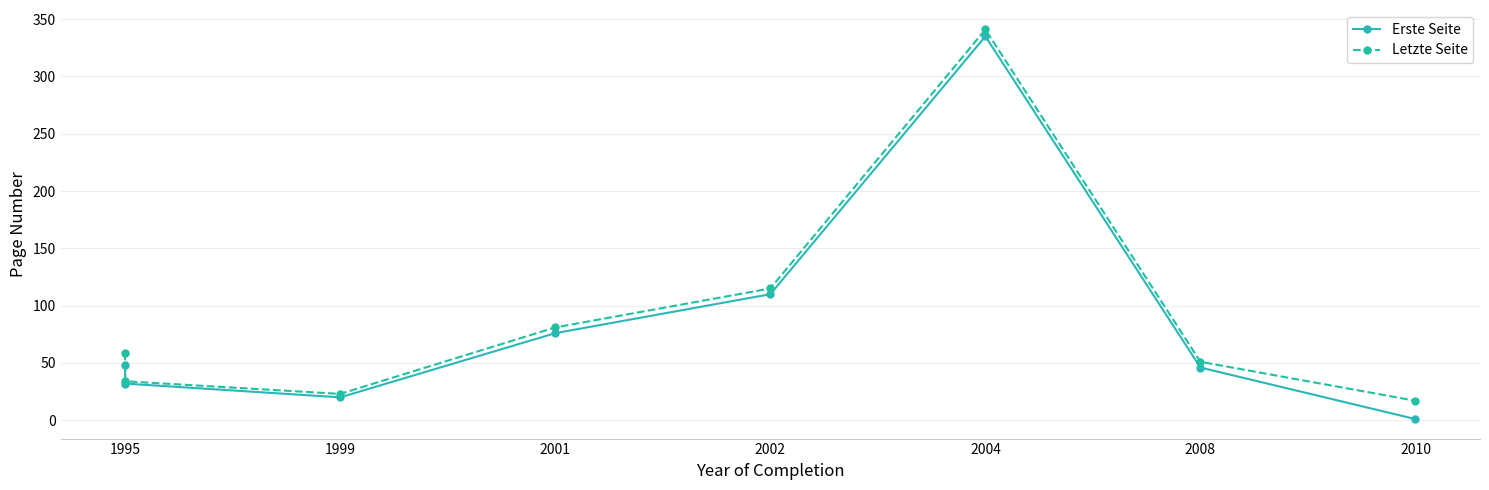

At how many categories does at least one series exceed 19?

7